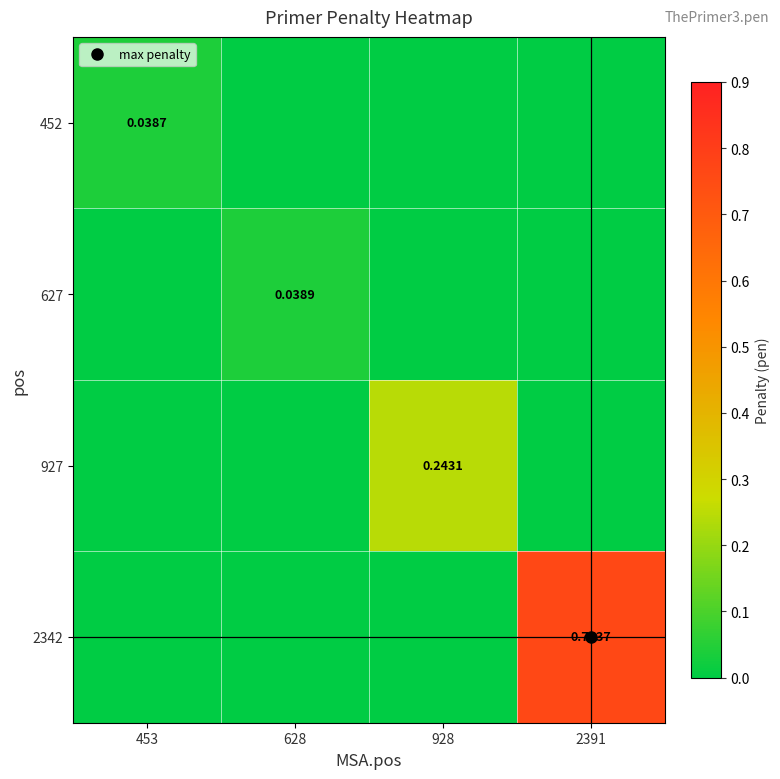

Rank the categories by 927 value from highest to lowest.

928, 453, 628, 2391